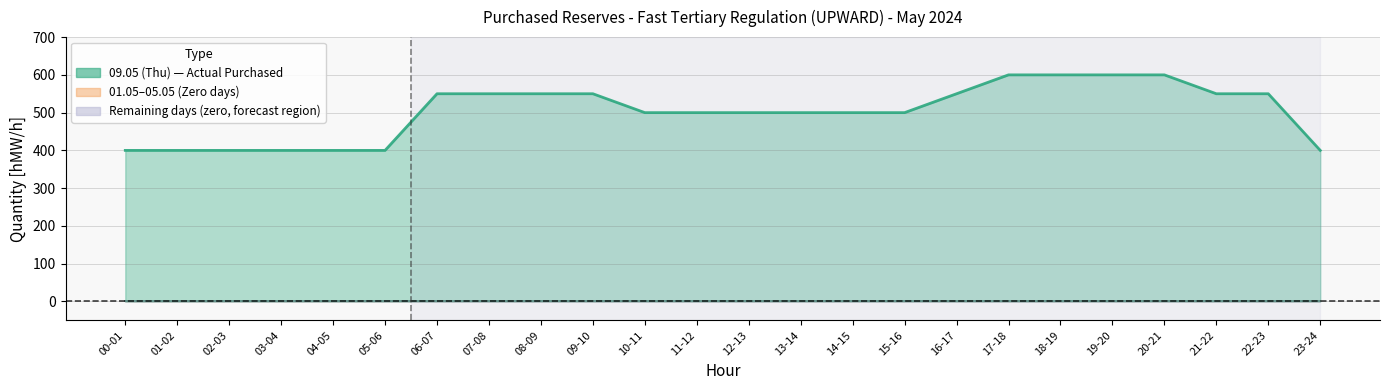

True or false: 05.05 (Sun) and 01.05 (Wed) cross at least once.

False